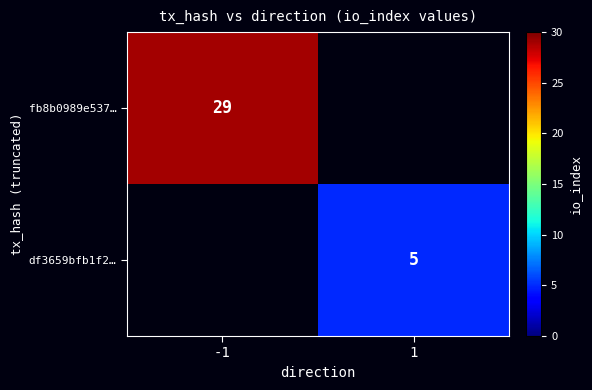

Is the value of df3659bfb1f2… at 1 greater than the value of fb8b0989e537… at -1?

No